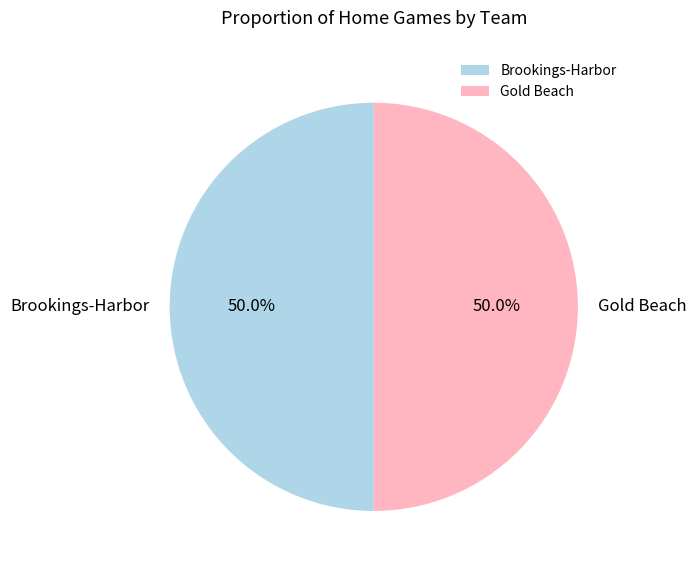

What portion of the pie excludes Brookings-Harbor?

50.0%